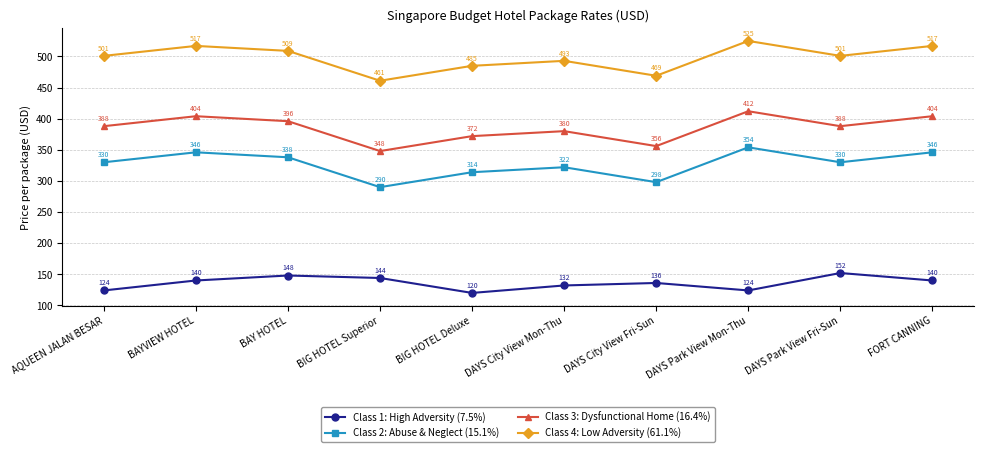

The Class 3: Dysfunctional Home (16.4%) series shows 216 at DAYS City View Mon-Thu. True or false?

False